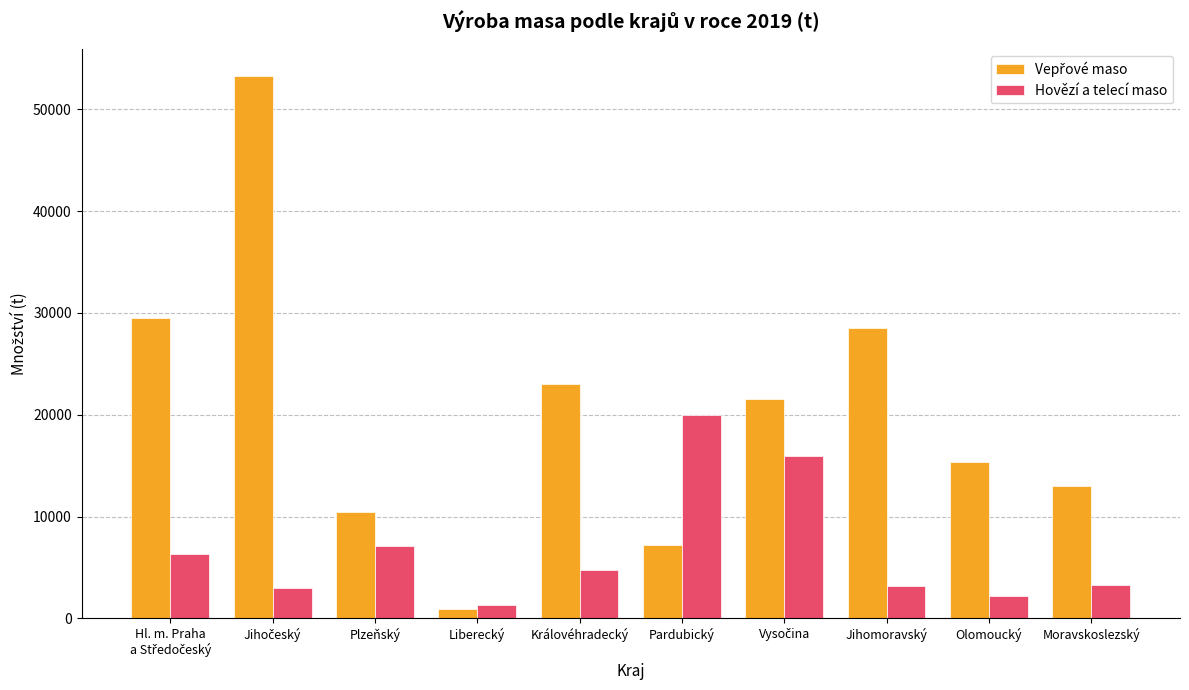

What is the total value across all series at Jihomoravský?

31617.2